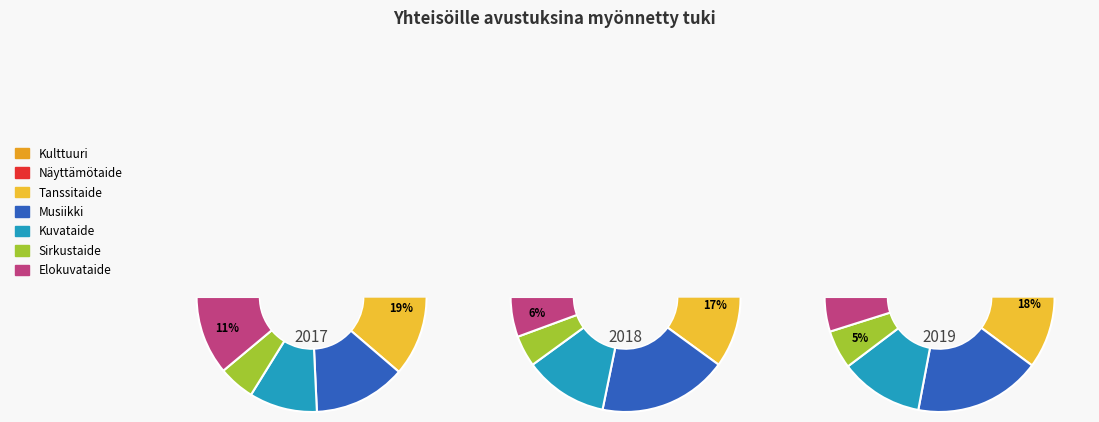

The values_2018 slice represents 12% of the pie. True or false?

False